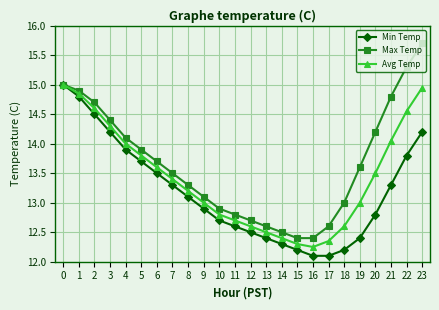

Does the chart display data point markers on the line(s)?

Yes